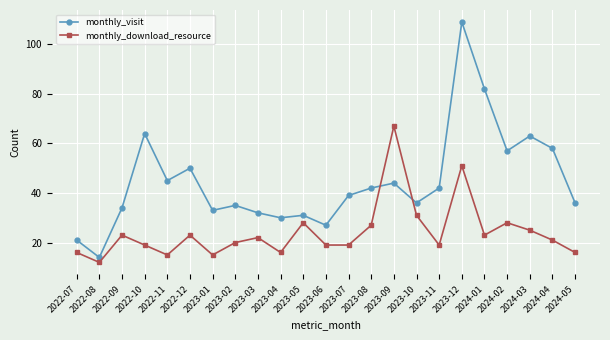

In monthly_download_resource, how many points are higher than both neighbors (excluding endpoints)?

7